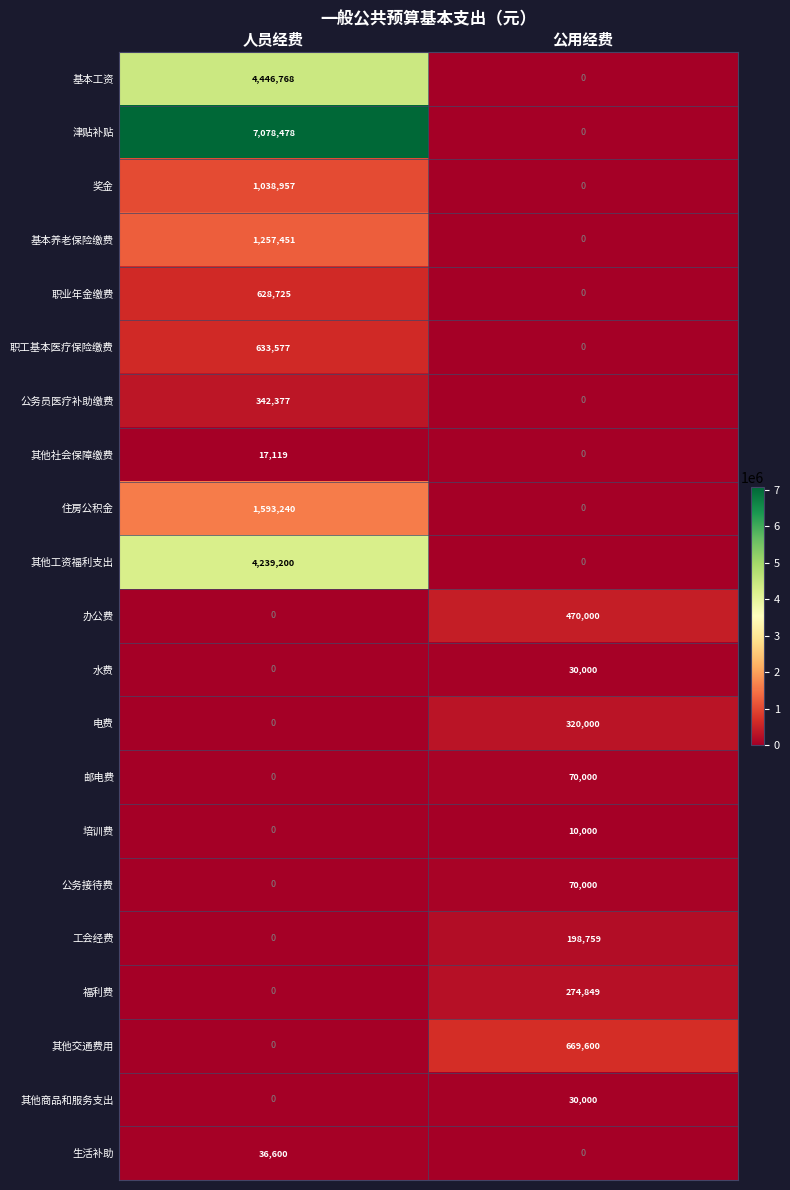

Where is 基本养老保险缴费 nearest to the value 628725?

公用经费